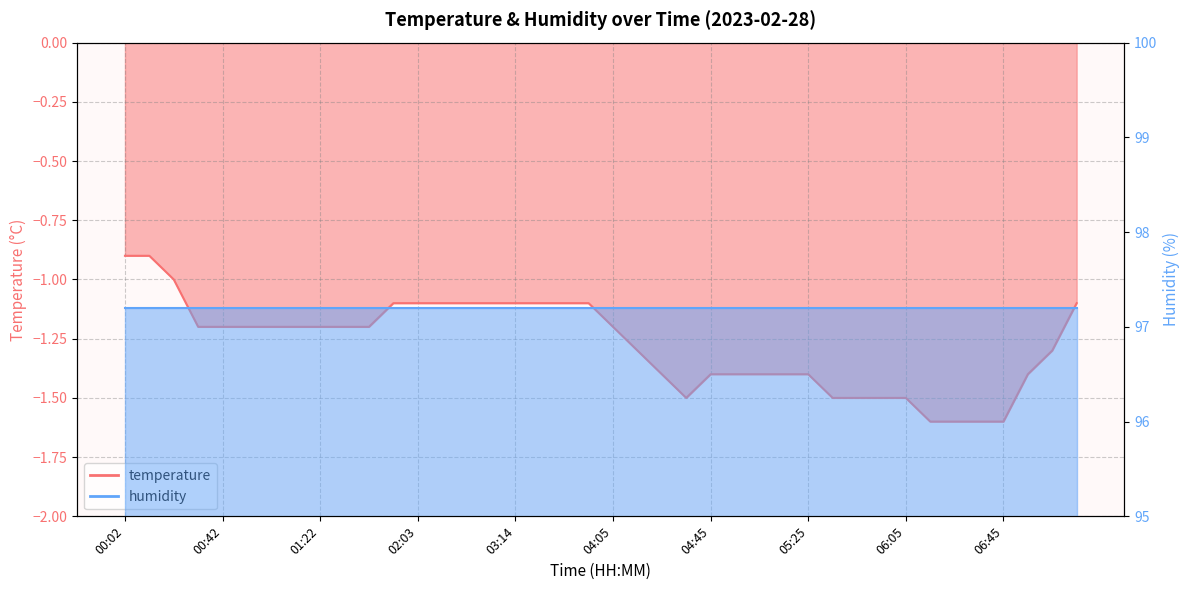

How many data points does each series have?

40